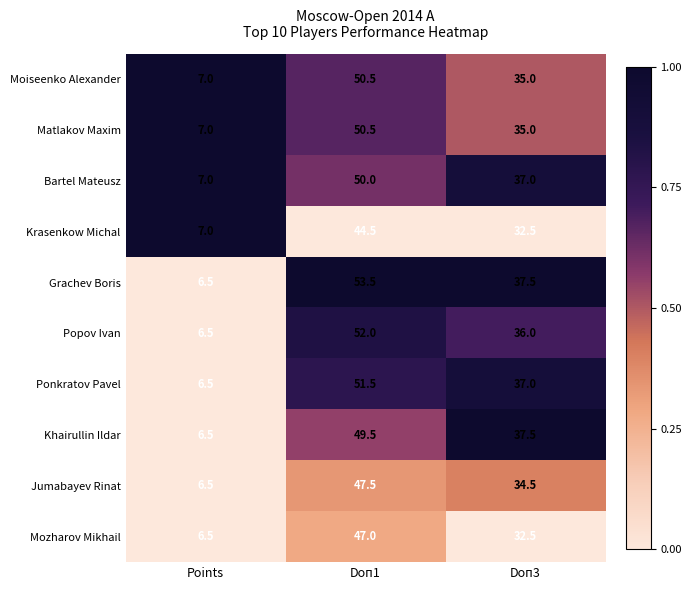

What is the sum of all Grachev Boris values?

97.5